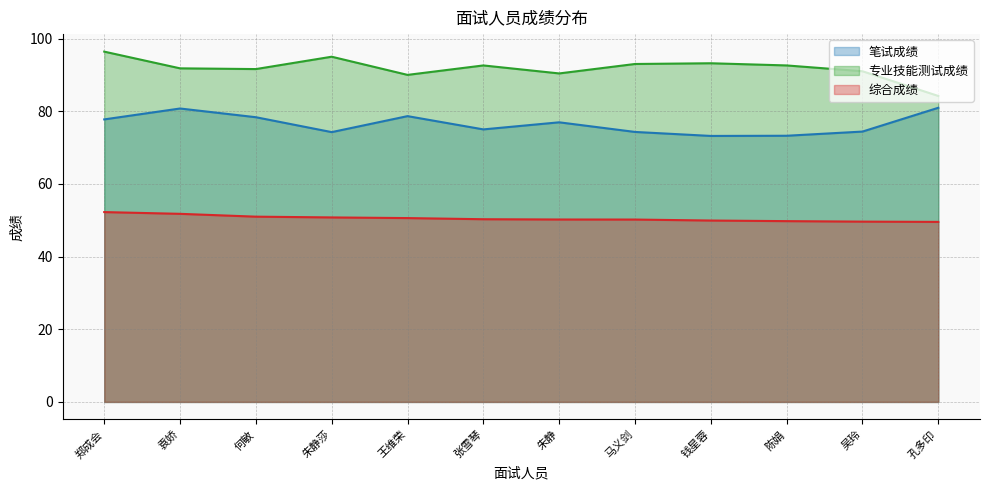

Does the chart have visible grid lines?

Yes